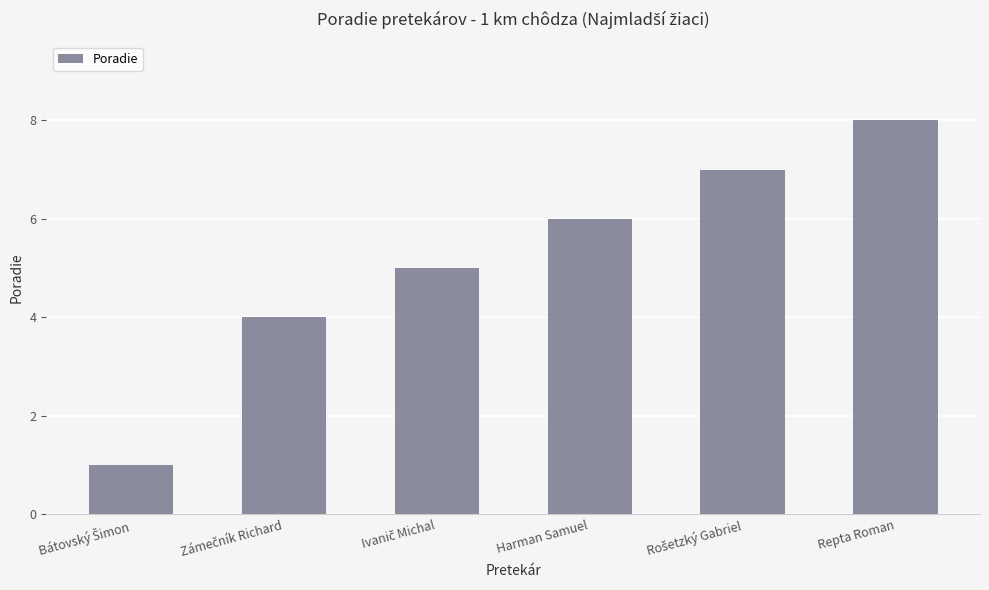

What position from the right is Harman Samuel?

3